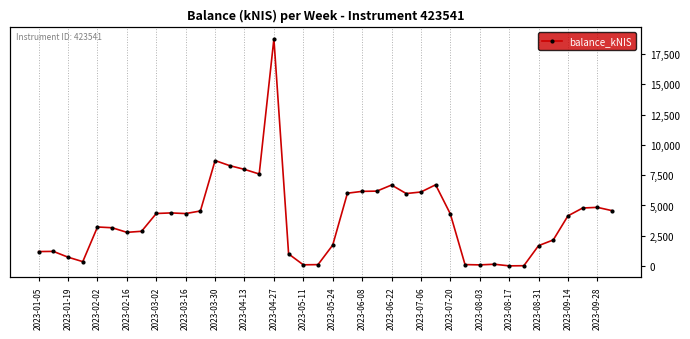

Approximately how many times larger is the value at 21 compared to 22?

1.0